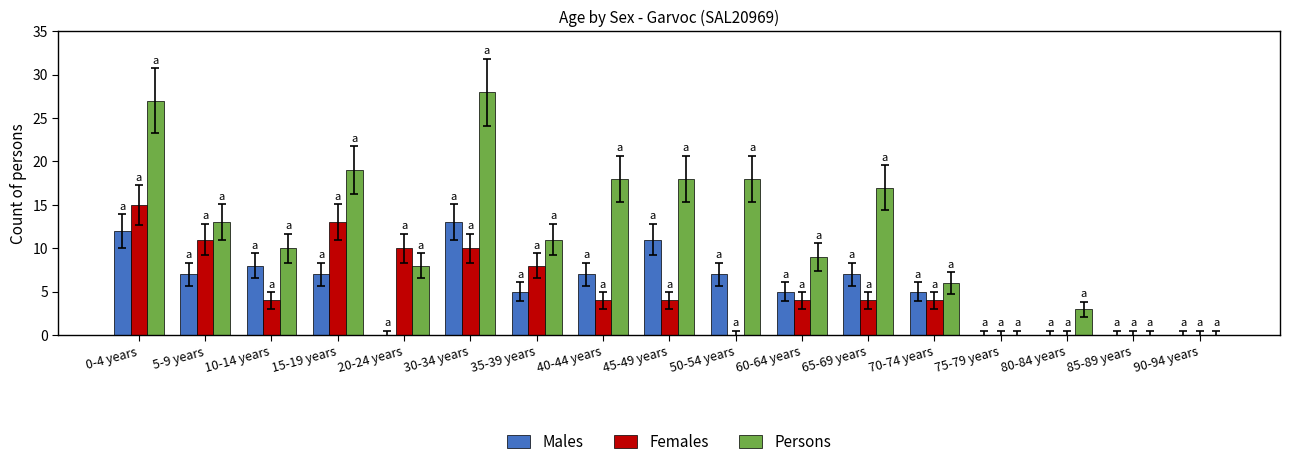

What is the sum of all Persons values?

205